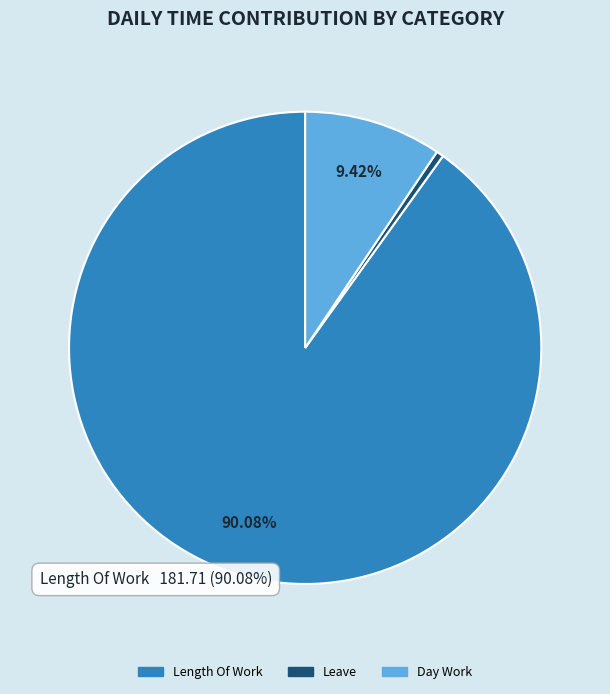

Which slice is the largest?

Length Of Work